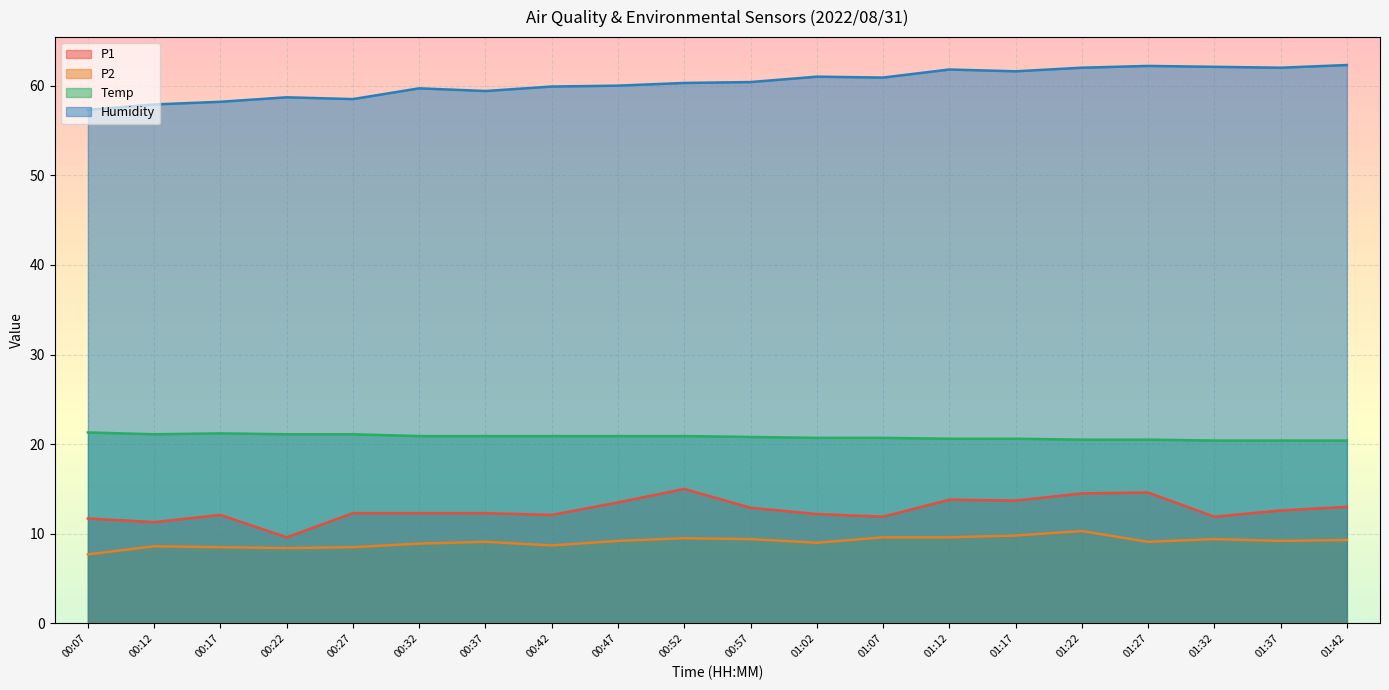

Does the chart display data point markers on the line(s)?

No